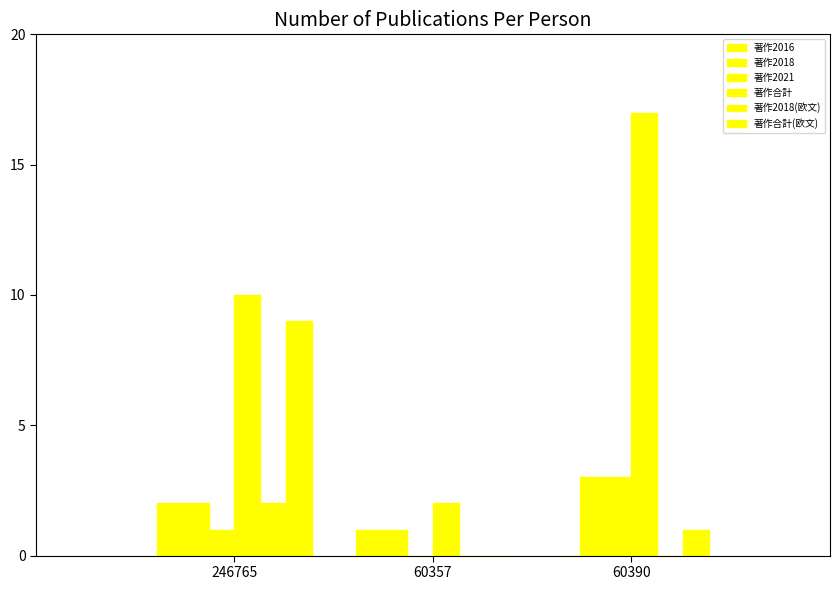

What is the label of the 2nd bar from the right?

60357